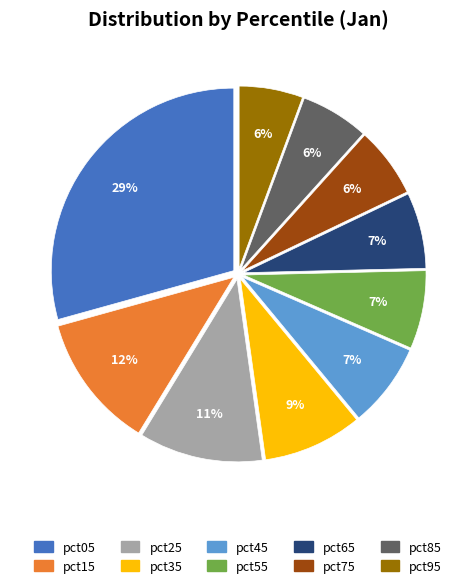

Is pct45 the majority of the pie?

No